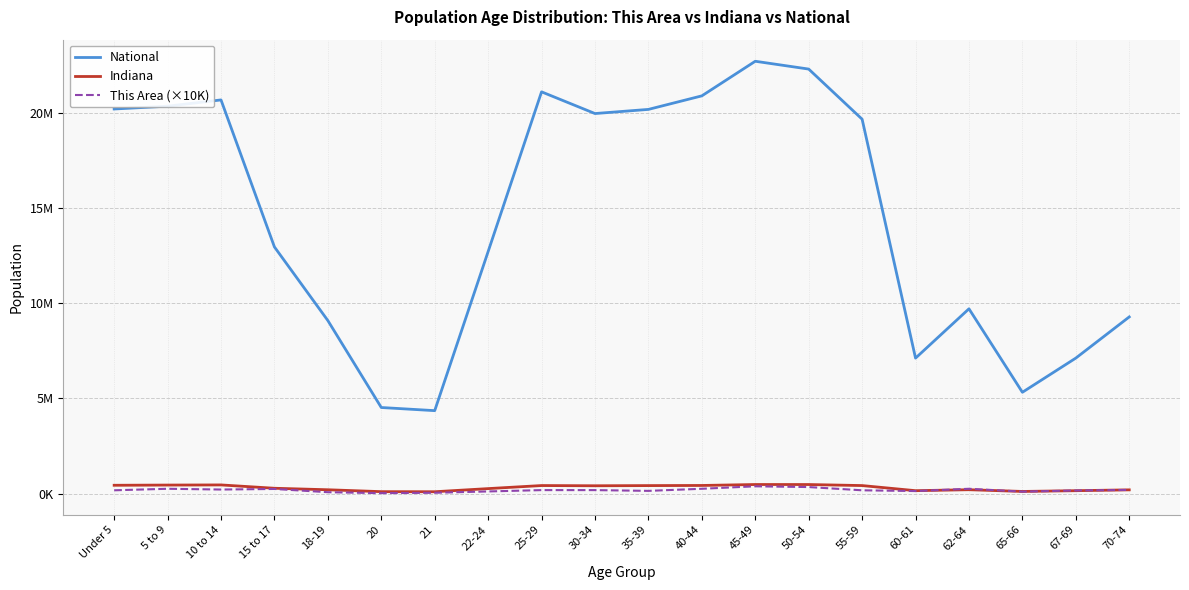

What are all the series names shown in the legend?

National, Indiana, This Area (×10K)